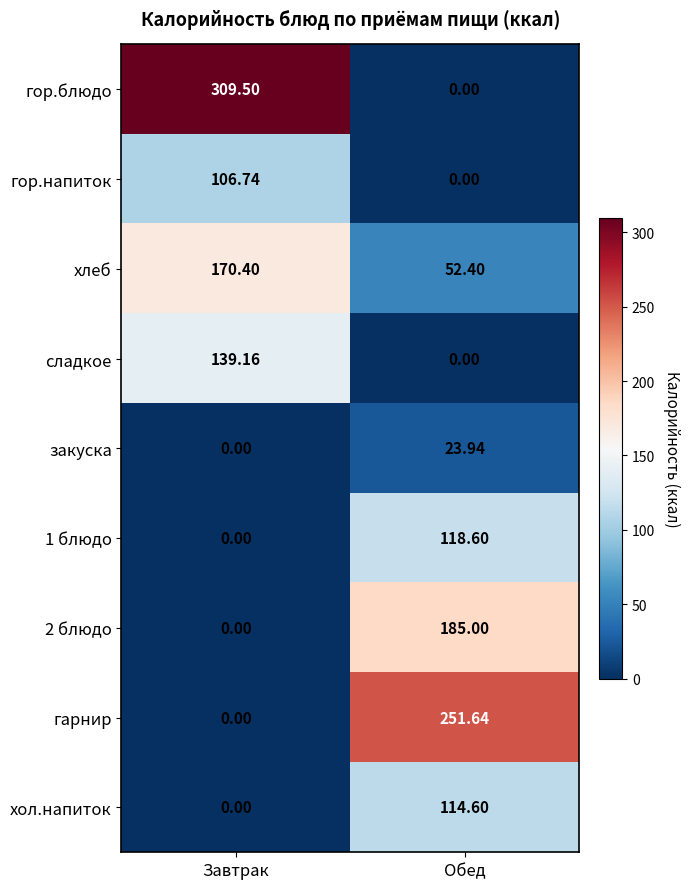

Rank the series by their maximum value, from highest to lowest.

гор.блюдо, гарнир, 2 блюдо, хлеб, сладкое, 1 блюдо, хол.напиток, гор.напиток, закуска